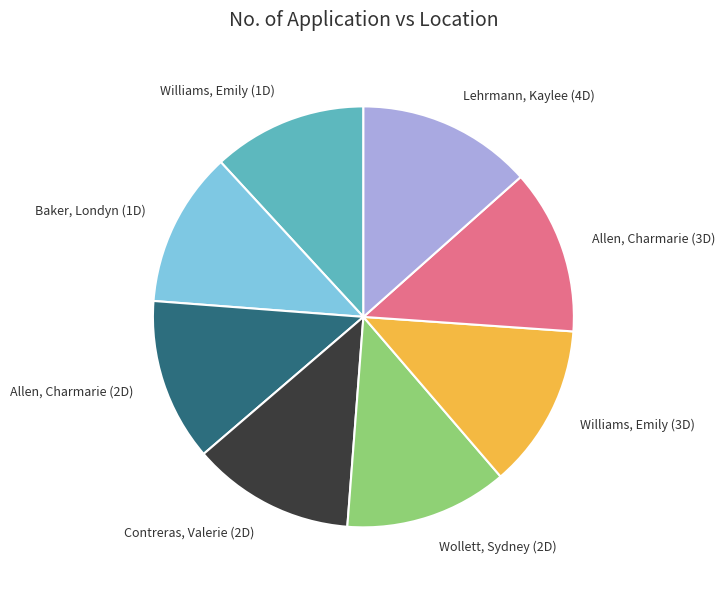

Does any single category account for the majority?

No